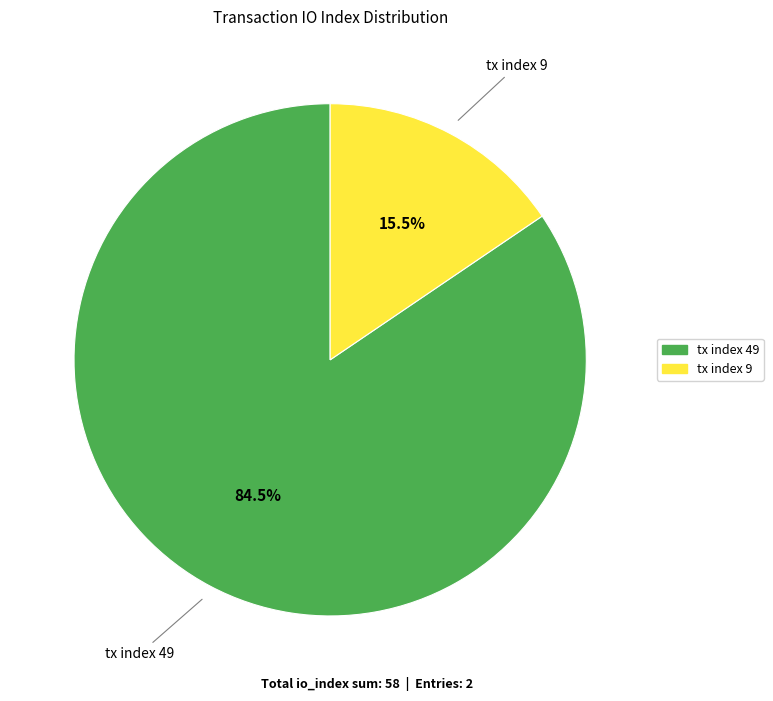

What portion of the pie excludes tx index 9?

84.5%